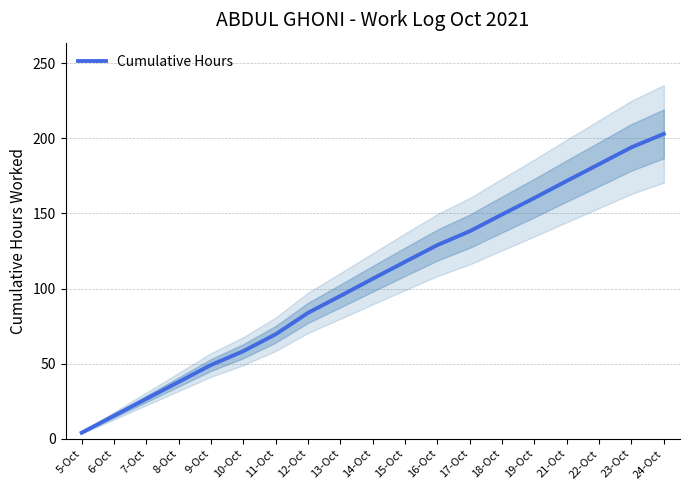

How many values exceed 106?

10